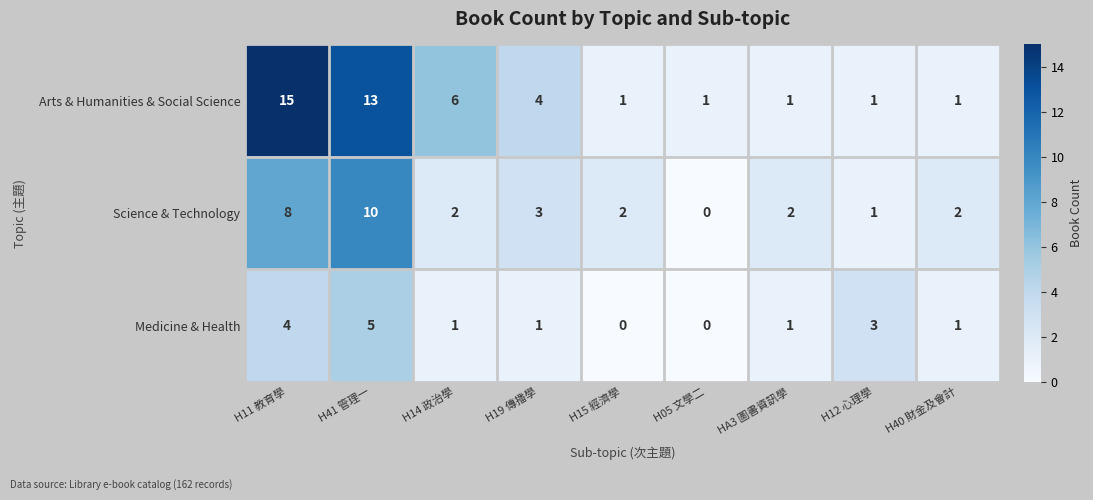

Which series has the widest spread of values?

Arts & Humanities & Social Science